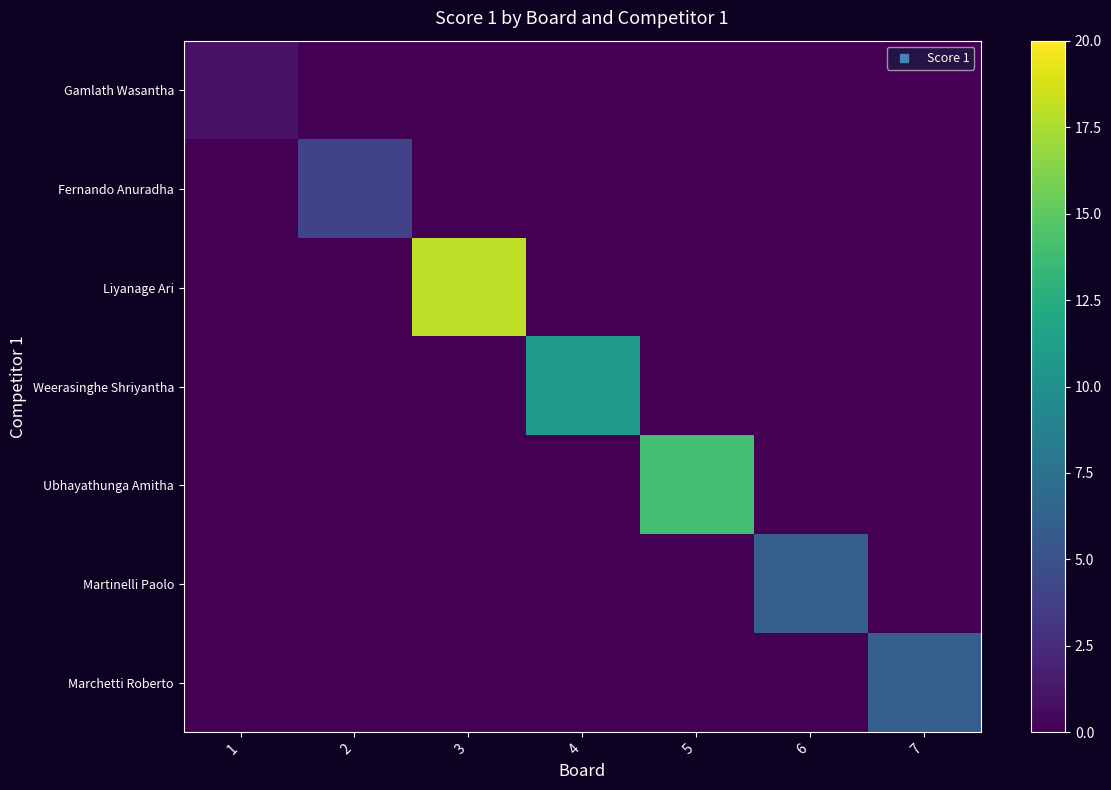

At which category does the chart reach its minimum across all series?

2